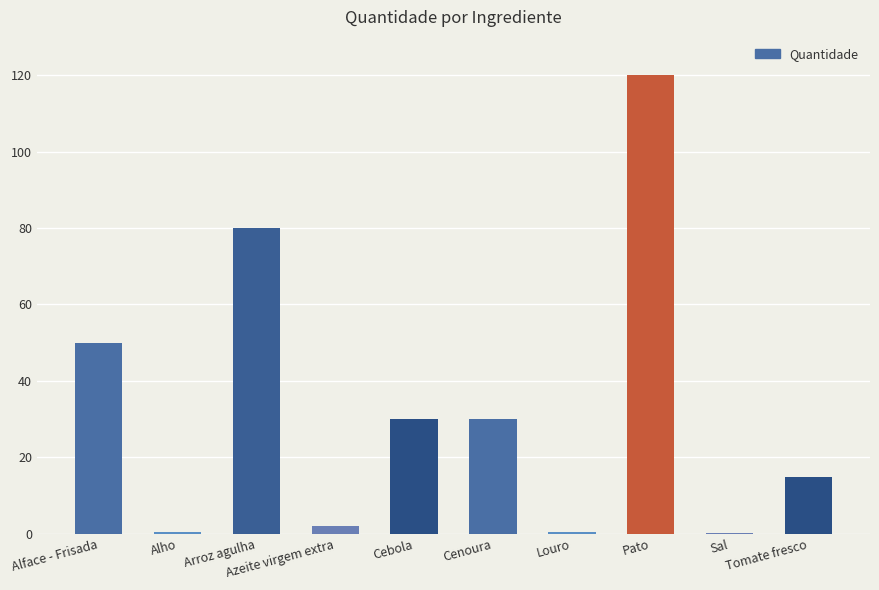

What is the sum of the values at Arroz agulha and Tomate fresco?

95.0